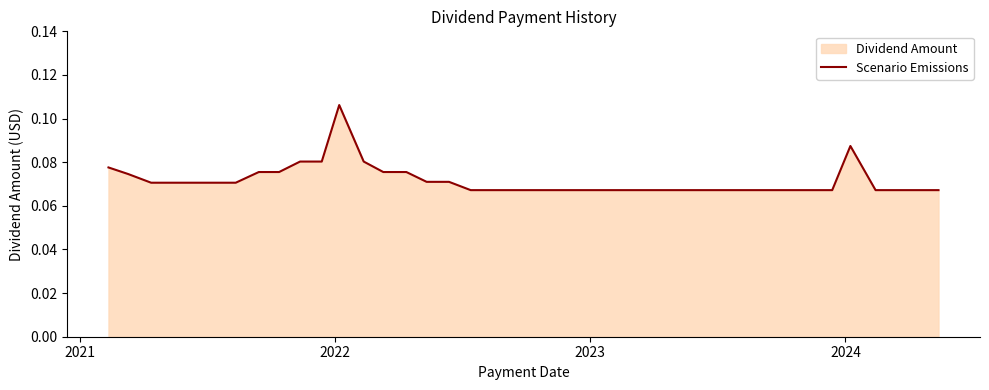

How many lines are shown in the chart?

1